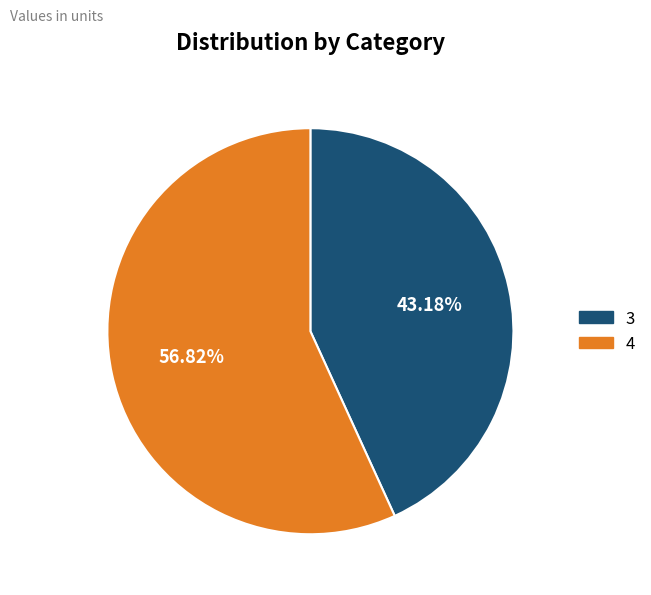

Approximately how many times larger is the value at 3 compared to 4?

0.8